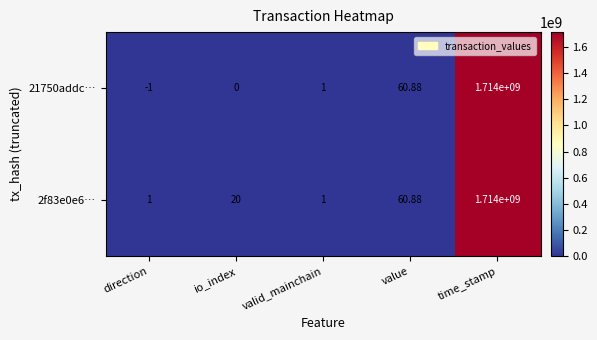

How many values in 21750addc… are below zero?

1